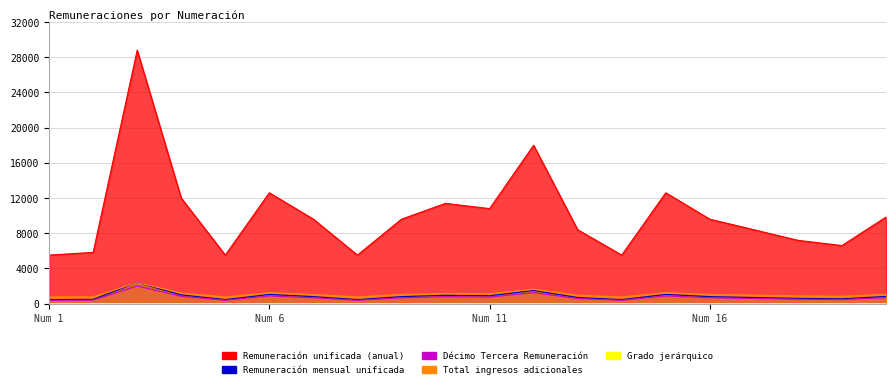

At which category does the chart reach its minimum across all series?

3